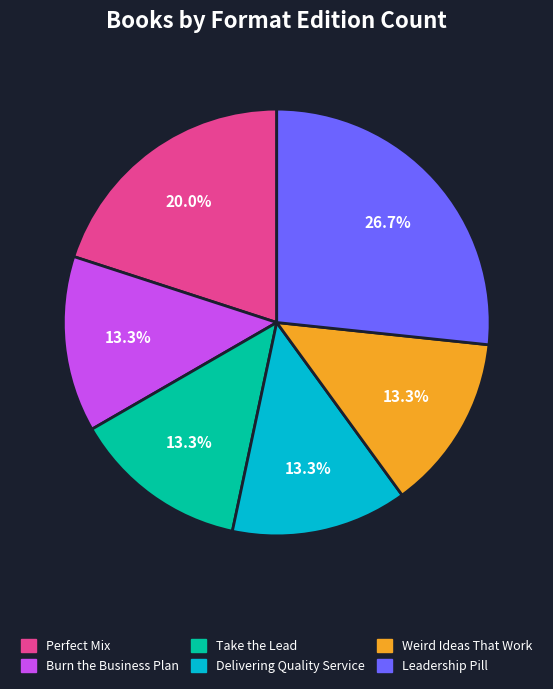

What portion of the pie excludes Burn the Business Plan?

86.7%